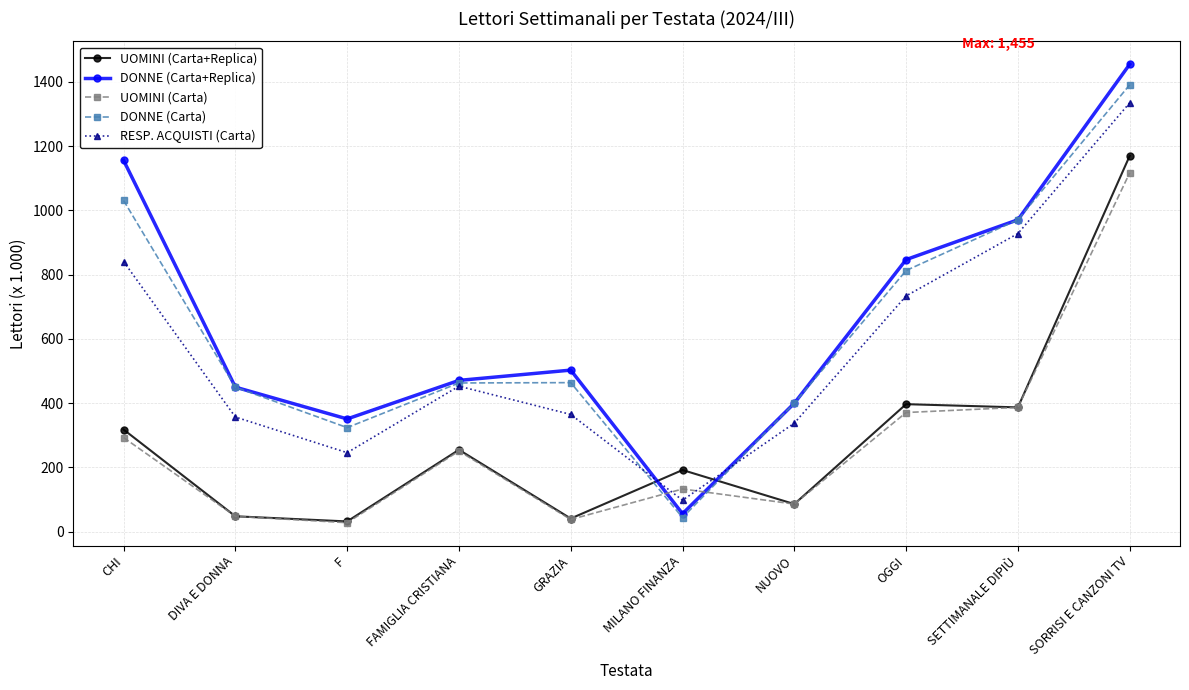

Is this an area chart (filled region under the line)?

No